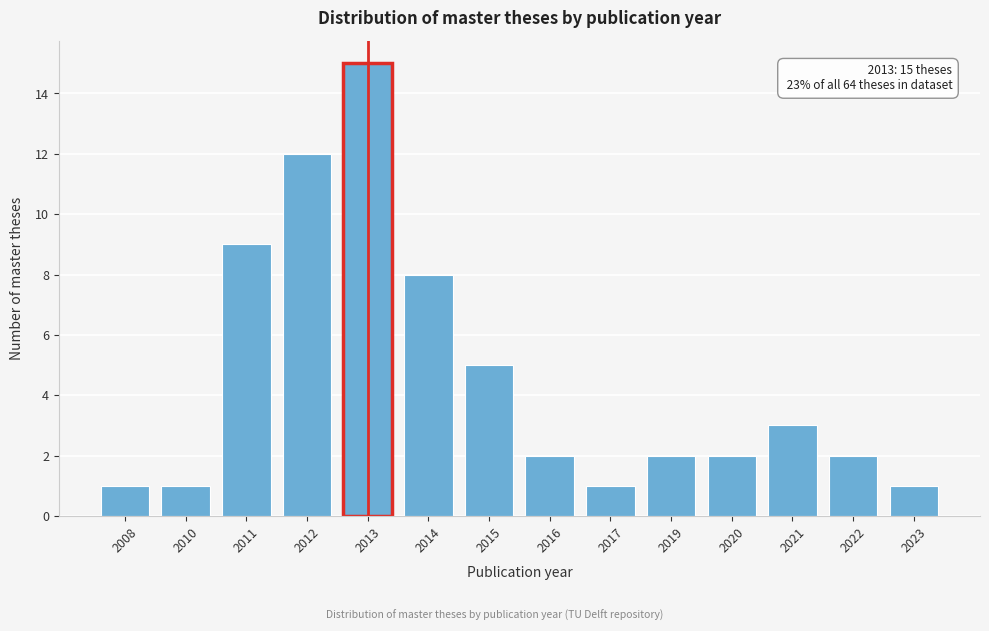

Reading left to right, what are all the values shown in this chart?

2008=1	2010=1	2011=9	2012=12	2013=15	2014=8	2015=5	2016=2	2017=1	2019=2	2020=2	2021=3	2022=2	2023=1